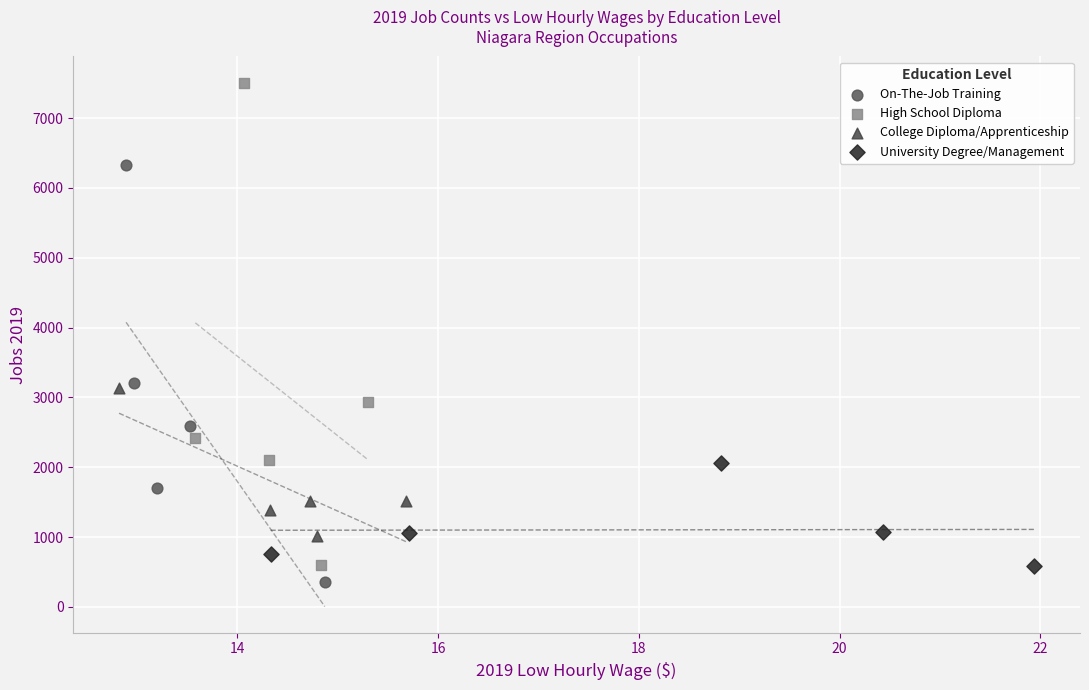

Which series has the widest spread of Y values?

High School Diploma